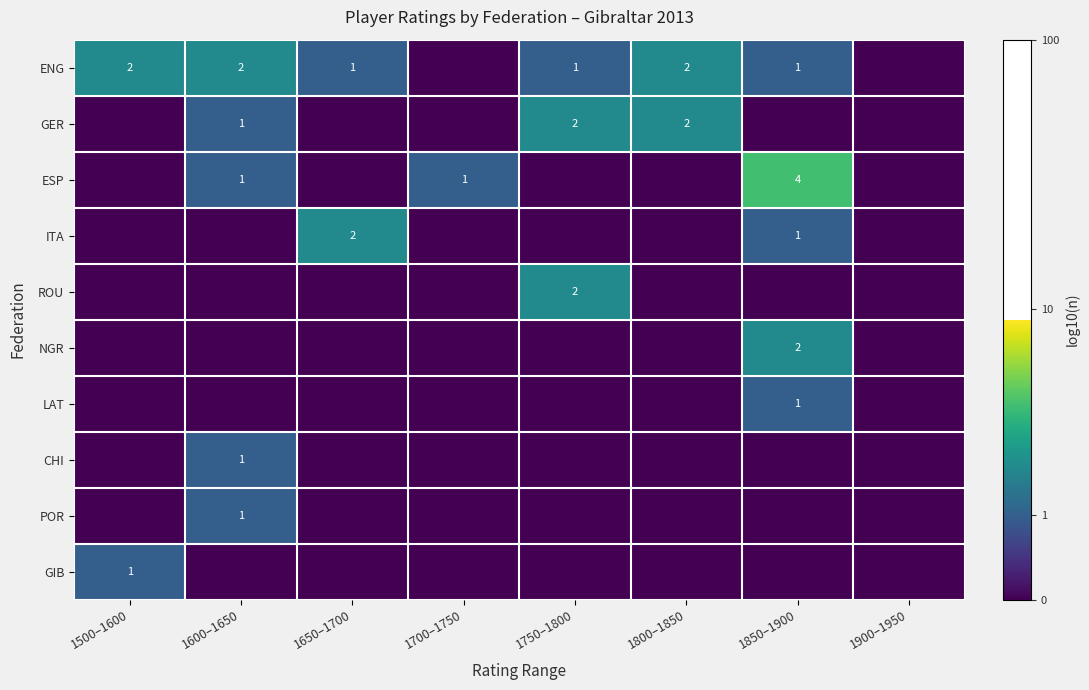

True or false: GIB has a value of 0 at 1500–1600.

False